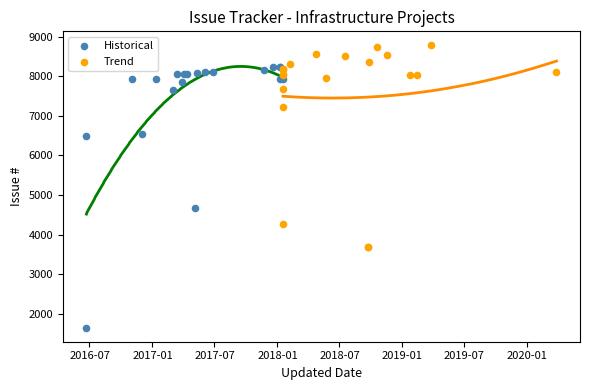

Which series contains the lowest Y value?

Historical